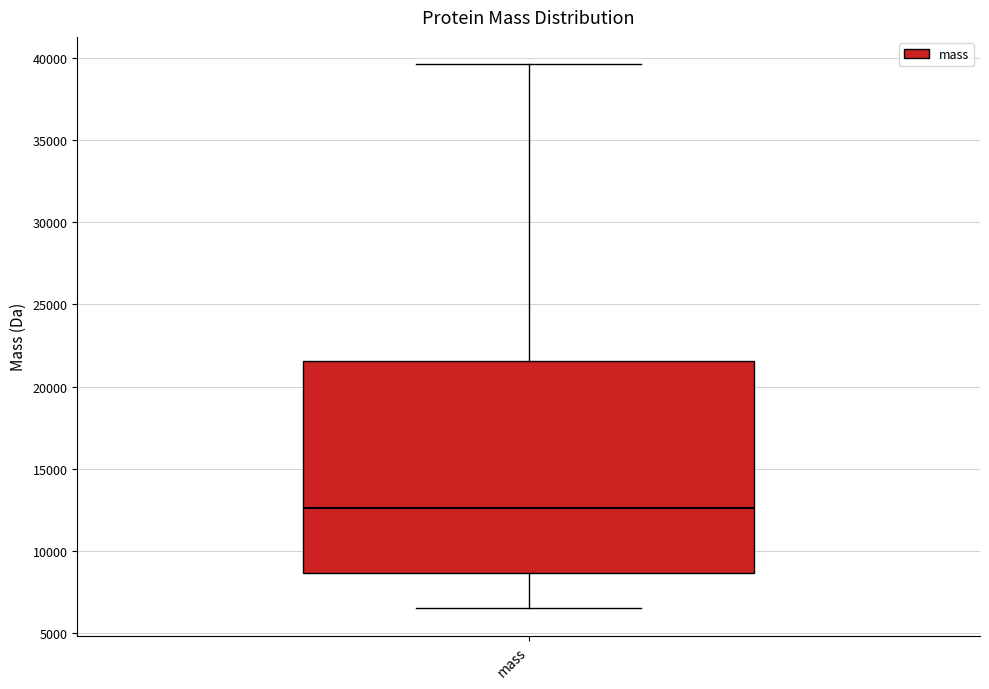

Where is the upper edge of the box for mass on the y-axis? The values are not printed on the chart, so give them approximately, as read against the axis.

21500